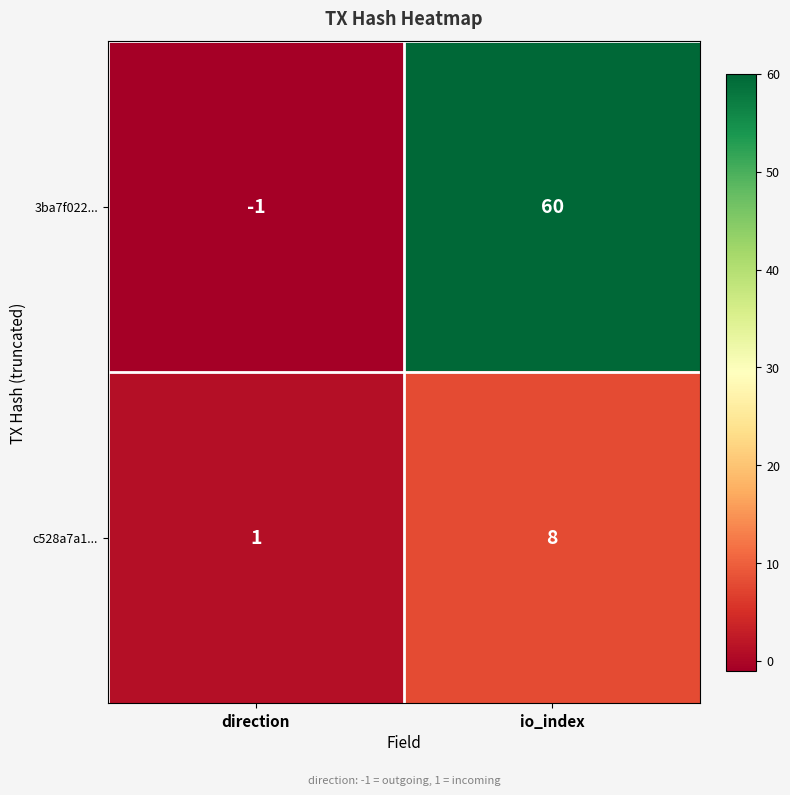

What is the difference between the c528a7a1... values at direction and io_index?

7